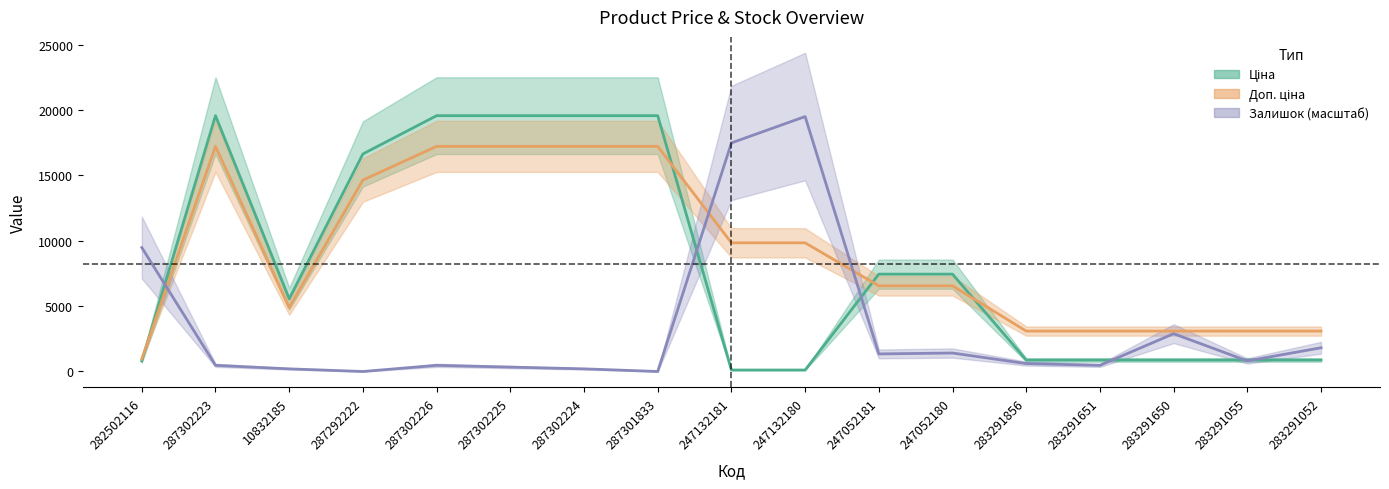

Reading right to left, extract all data points from this chart.

Ціна: 283291052=878.0	283291055=878.0	283291650=878.0	283291651=878.0	283291856=878.0	247052180=7444.6	247052181=7444.6	247132180=111.8	247132181=111.8	287301833=19564.9	287302224=19564.9	287302225=19564.9	287302226=19564.9	287292222=16636.8	10832185=5560.3	287302223=19564.9	282502116=802.1
Доп. ціна: 283291052=3090.5	283291055=3090.5	283291650=3090.5	283291651=3090.5	283291856=3090.5	247052180=6551.2	247052181=6551.2	247132180=9840.2	247132181=9840.2	287301833=17217.1	287302224=17217.1	287302225=17217.1	287302226=17217.1	287292222=14640.4	10832185=4893.1	287302223=17217.1	282502116=956.5
Залишок: 283291052=1815.3	283291055=806.8	283291650=2891.0	283291651=470.6	283291856=605.1	247052180=1411.9	247052181=1344.7	247132180=19497.7	247132181=17480.7	287301833=0.0	287302224=201.7	287302225=336.2	287302226=470.6	287292222=0.0	10832185=201.7	287302223=470.6	282502116=9479.9